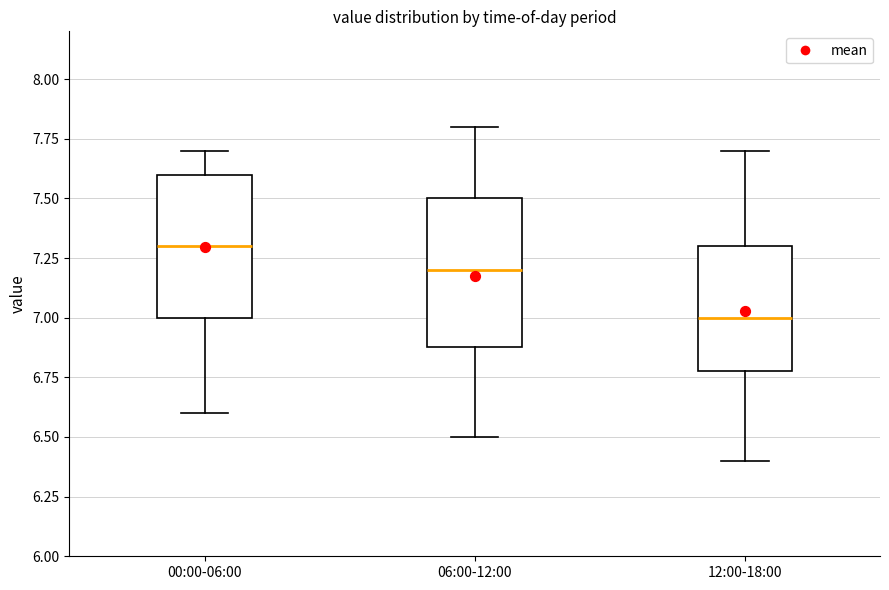

Where is the lower edge of the box for 06:00-12:00 on the y-axis? The values are not printed on the chart, so give them approximately, as read against the axis.

6.9